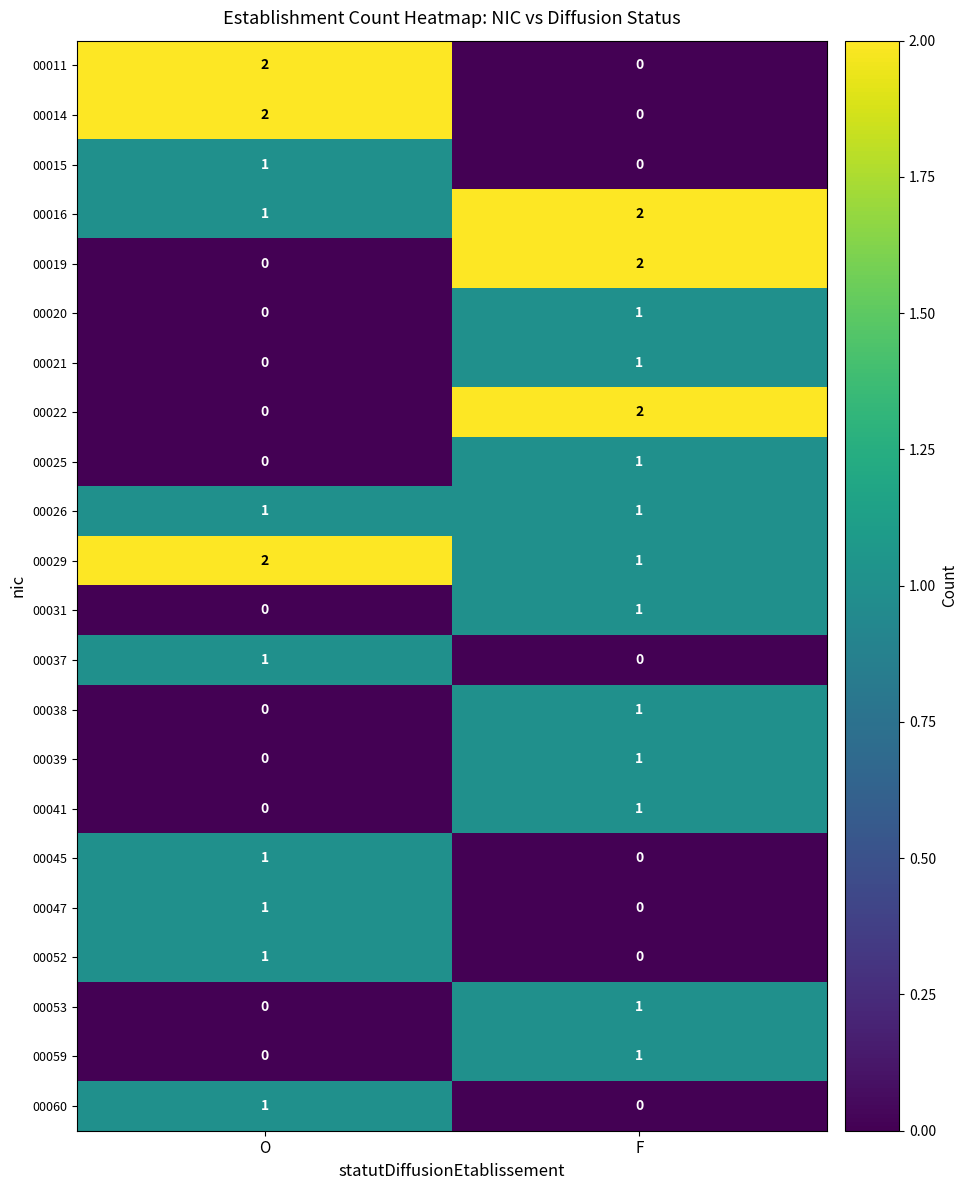

The value of 00038 at F is 1. True or false?

True